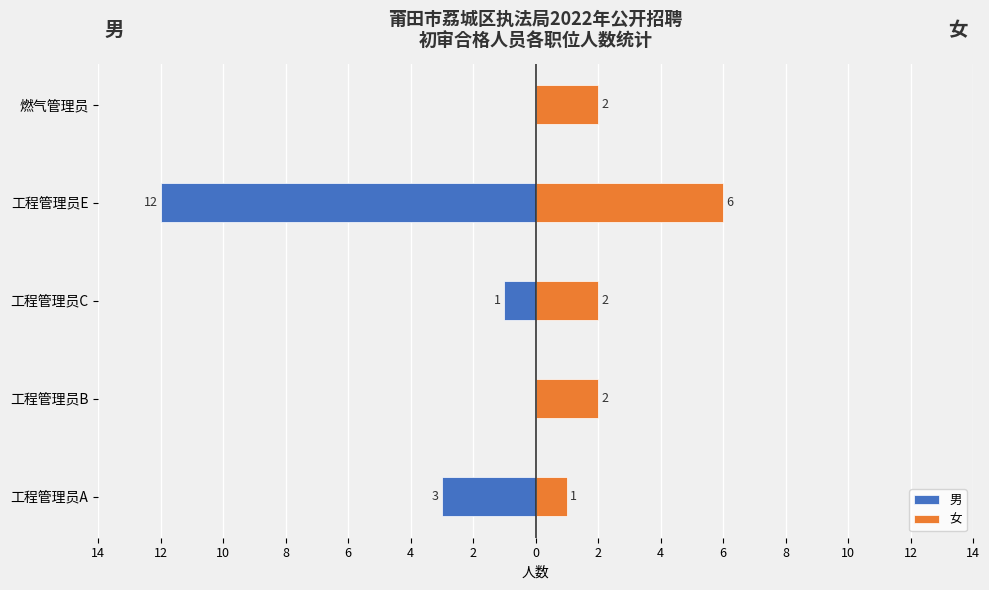

At 工程管理员E, list the series in order from smallest to largest.

男, 女